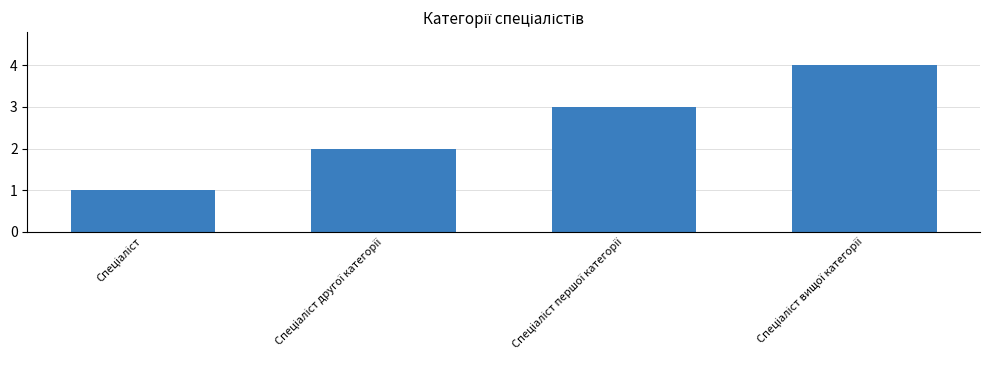

What is the maximum value shown in the chart?

4